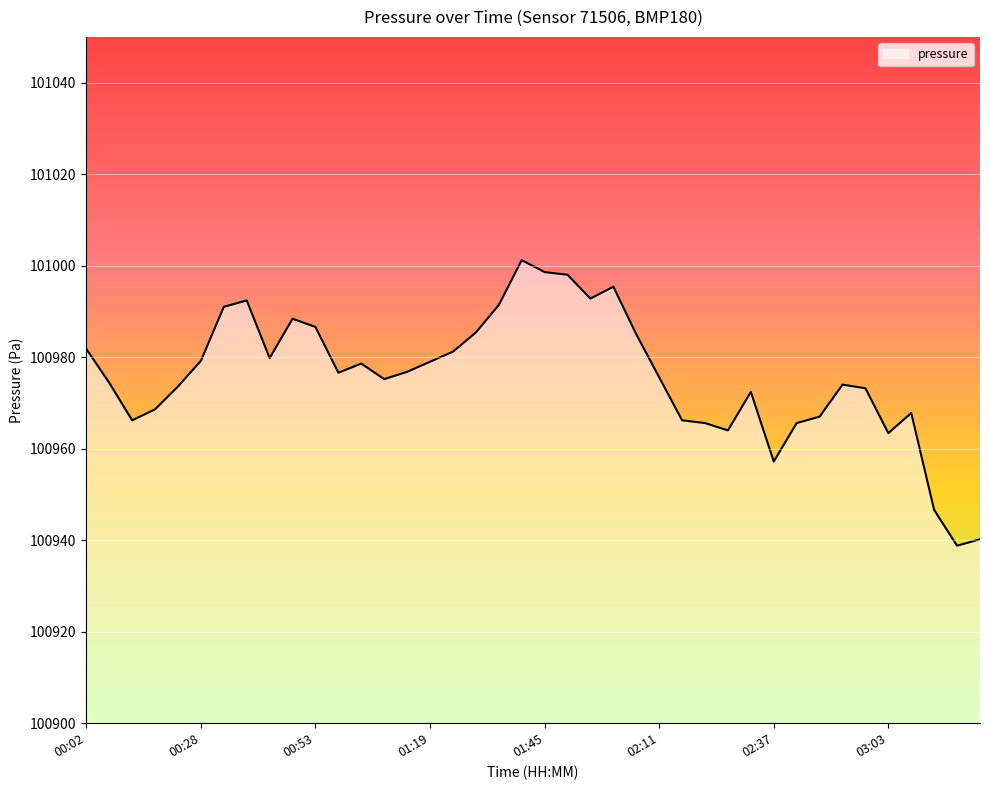

What is the smallest value displayed?

100938.8